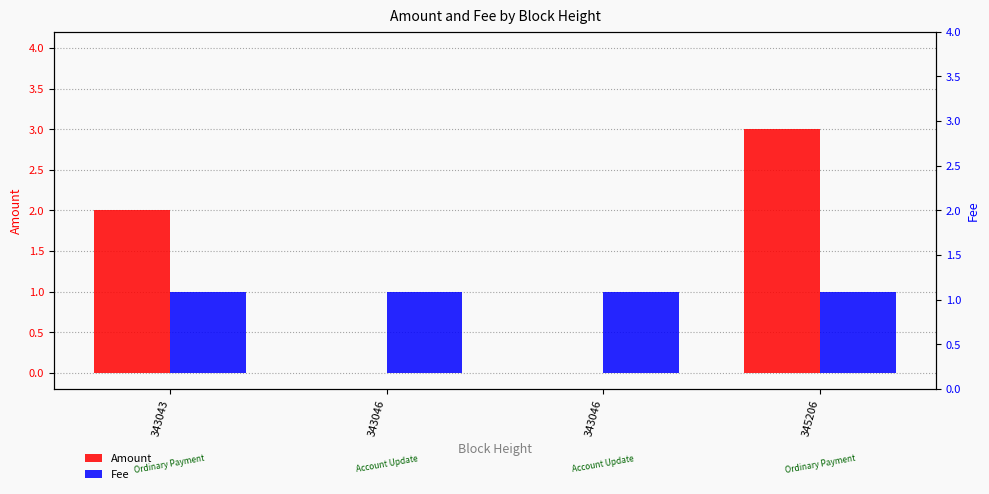

How many distinct data groups are displayed?

2